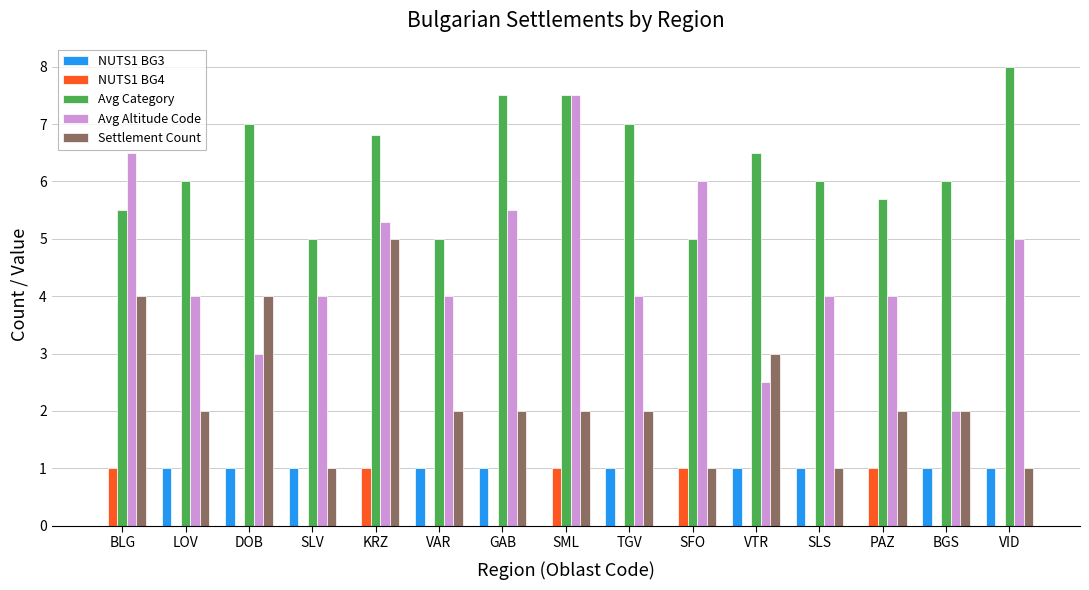

Which series has the largest total across all categories?

Avg Category